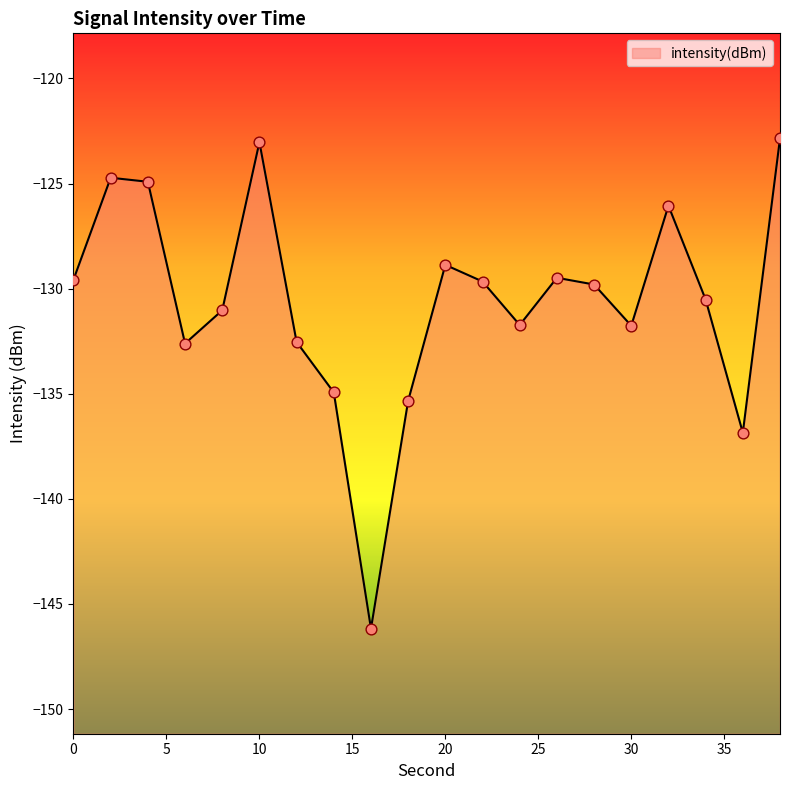

What is the change in value from 26 to 28?

-0.3